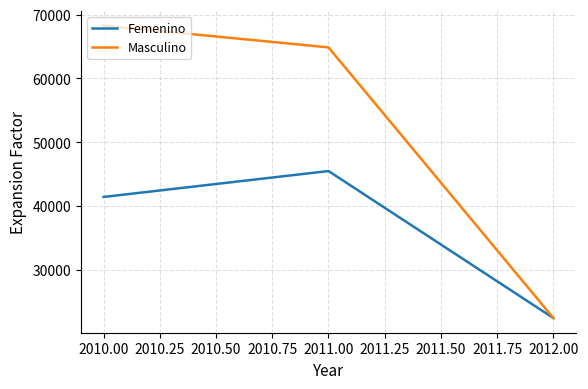

Count the number of data series in this chart.

2